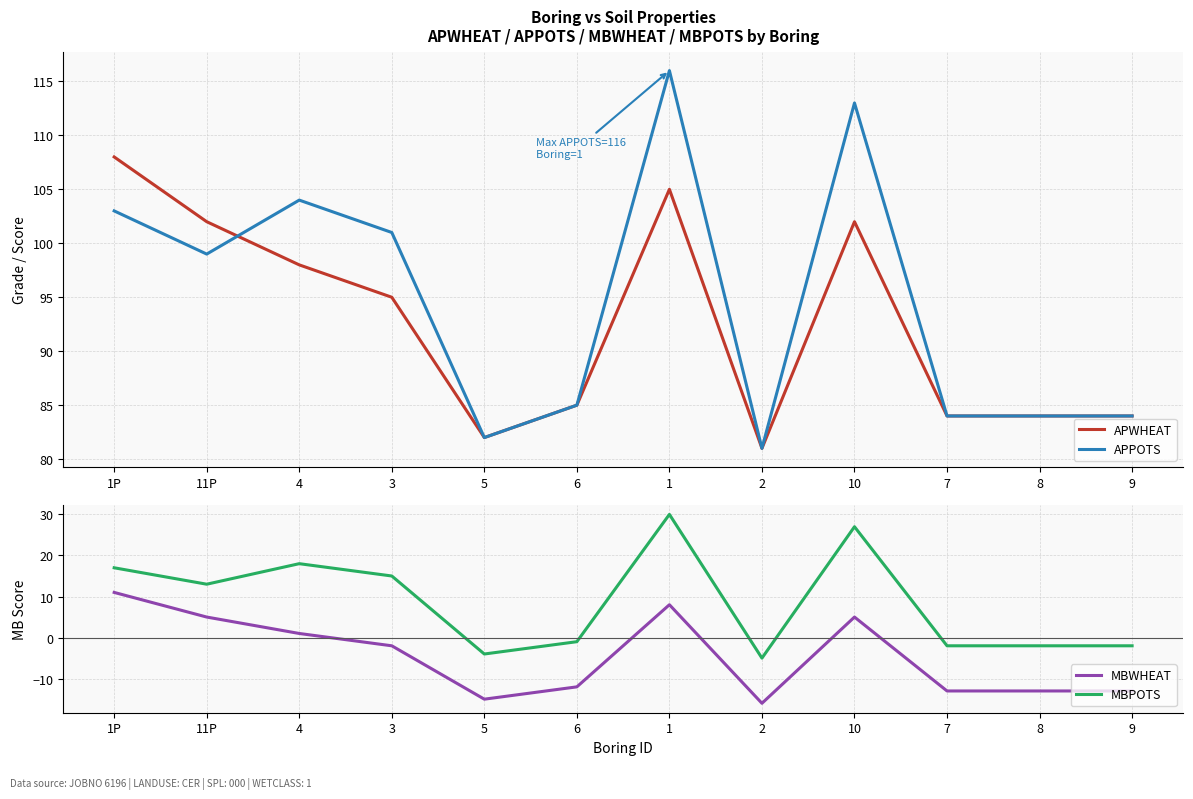

Reading right to left, what are all the values shown in this chart?

APWHEAT: 84	84	84	102	81	105	85	82	95	98	102	108
APPOTS: 84	84	84	113	81	116	85	82	101	104	99	103
MBWHEAT: -13	-13	-13	5	-16	8	-12	-15	-2	1	5	11
MBPOTS: -2	-2	-2	27	-5	30	-1	-4	15	18	13	17